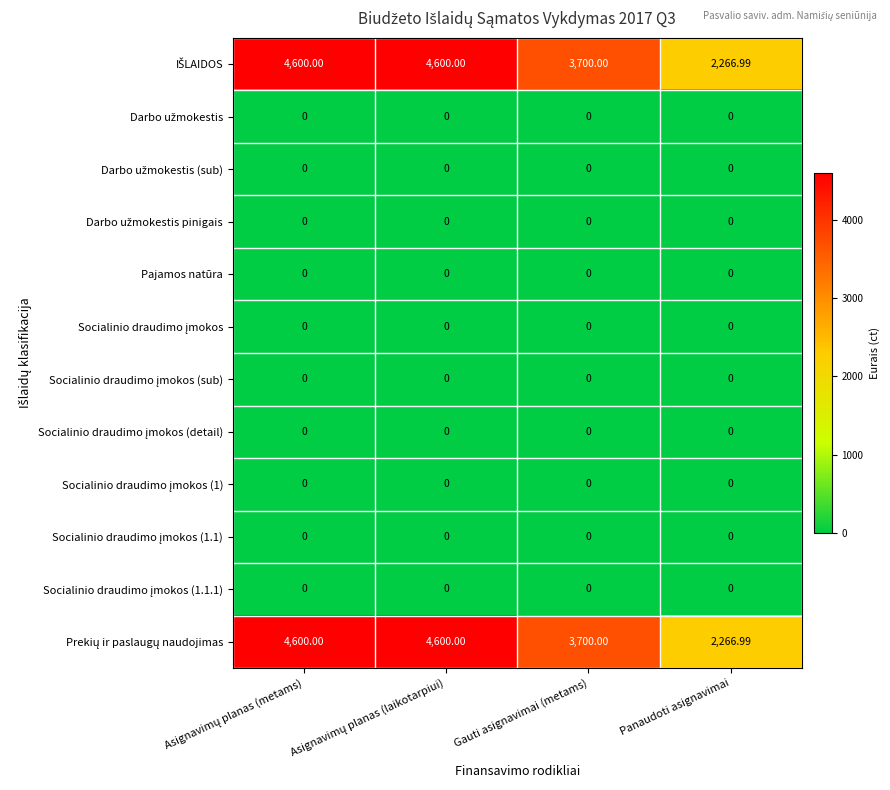

Which series has the widest spread of values?

IŠLAIDOS